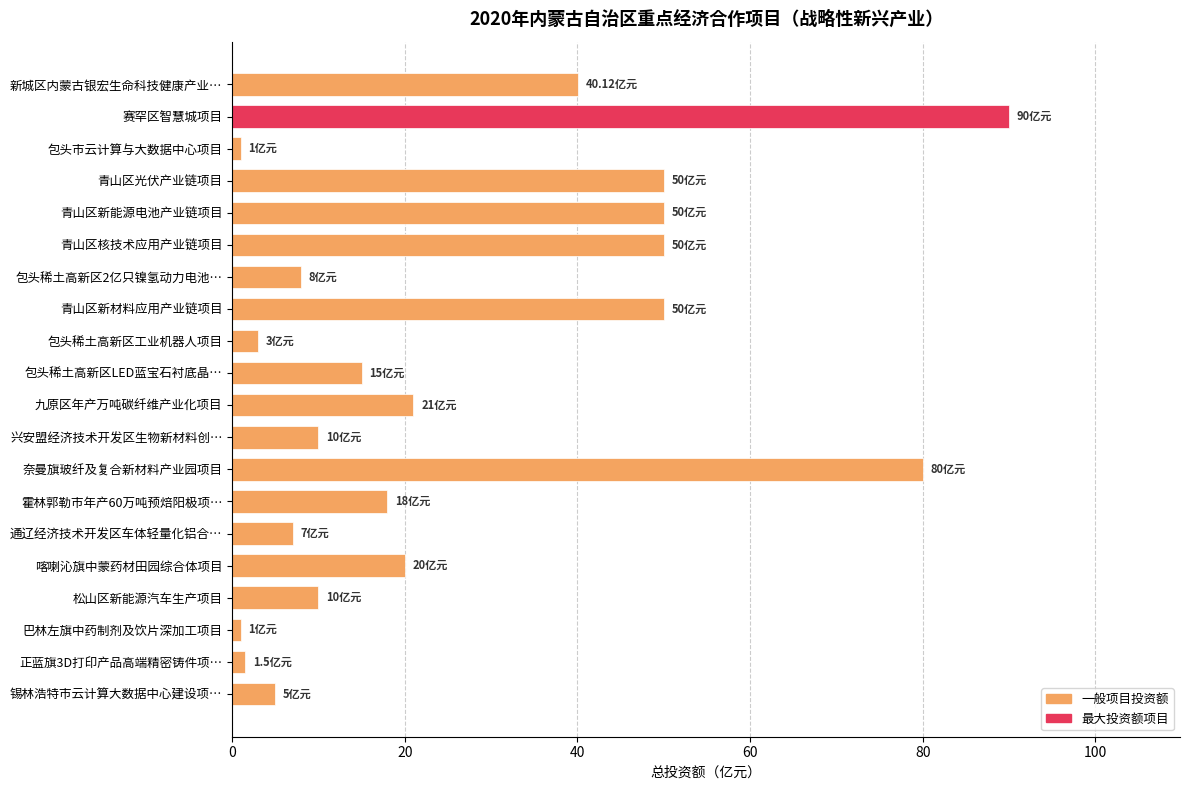

What is the label of the 13th bar from the bottom?

青山区新材料应用产业链项目